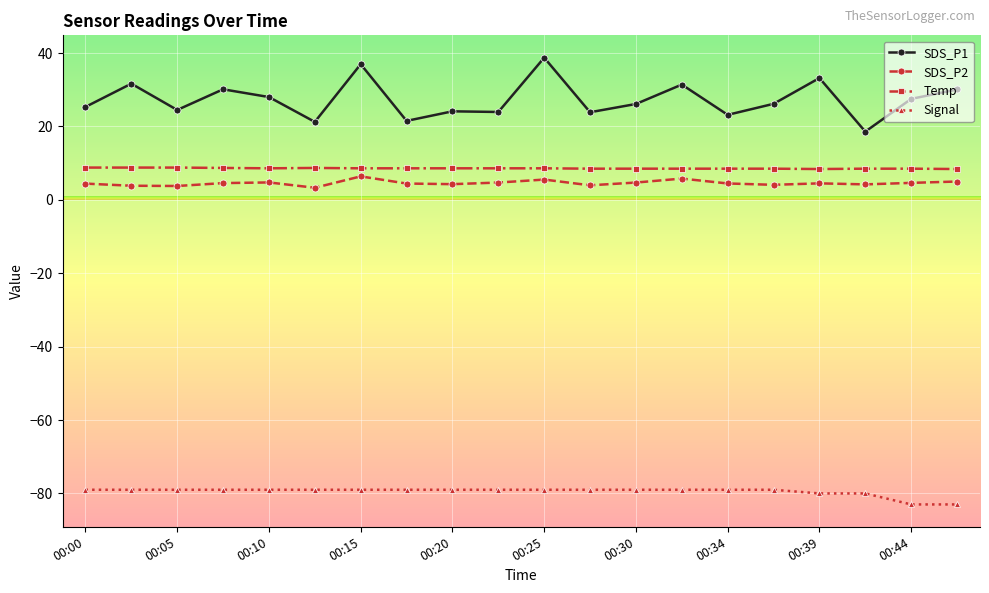

True or false: SDS_P2 has more than 0 points higher than both neighbors.

True